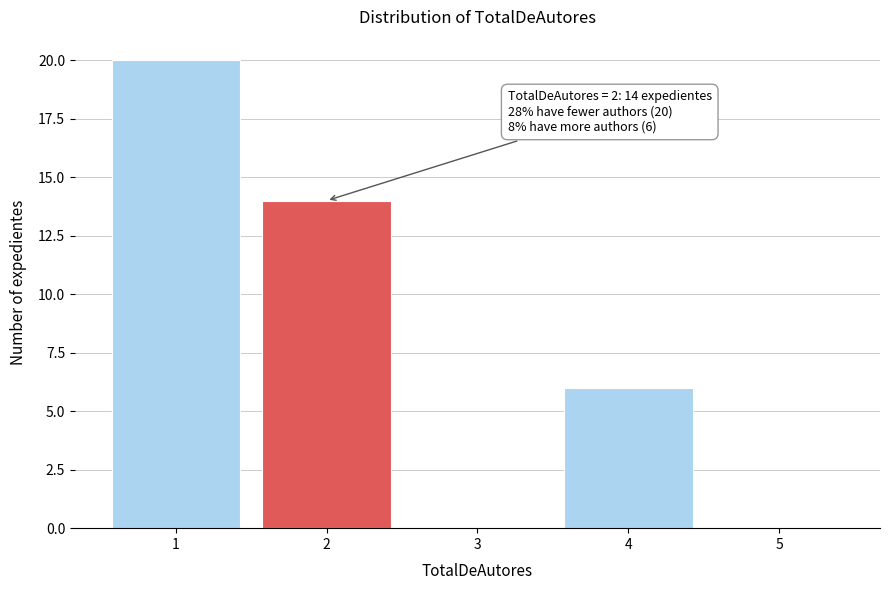

Reading left to right, extract all data points from this chart.

1=20	2=14	3=0	4=6	5=0